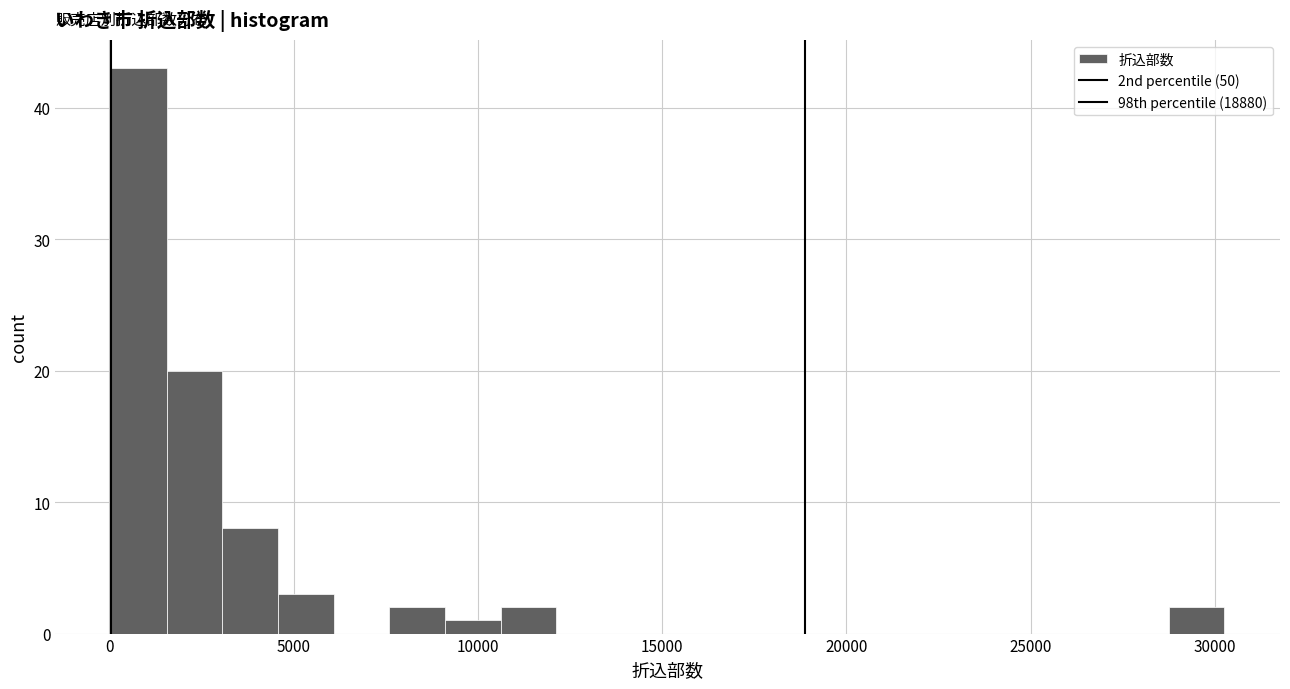

Read against the x-axis, roughly where is the centre of the tallest bar?

1000